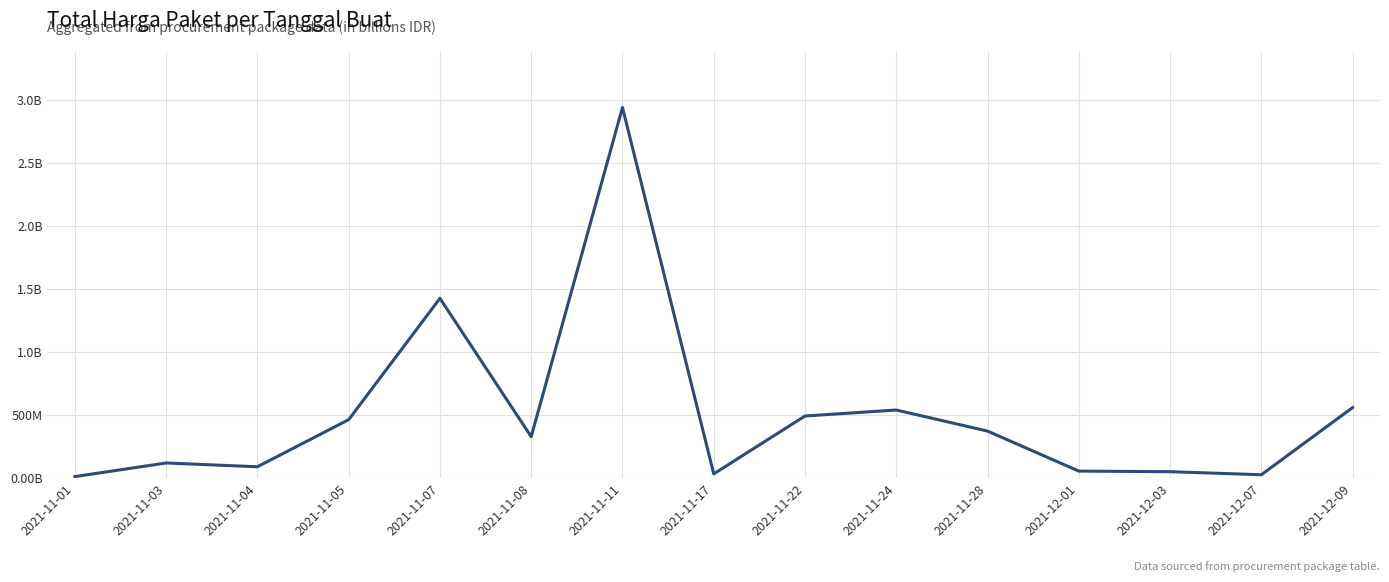

Where is the first local minimum?

2021-11-04